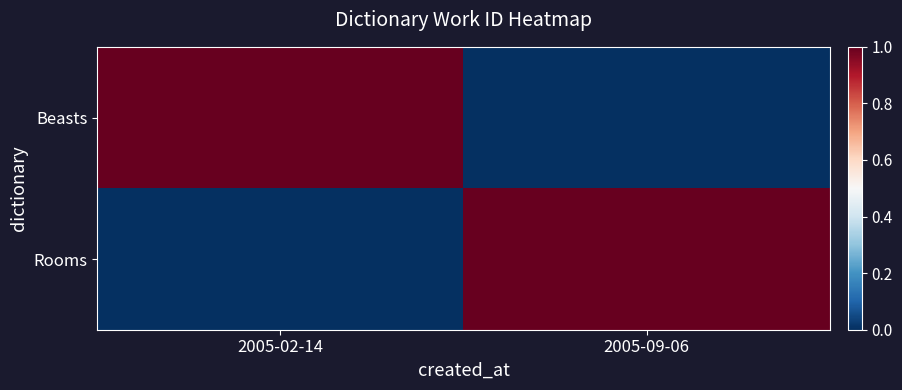

Which has a higher value, 2005-02-14 or 2005-09-06?

2005-02-14